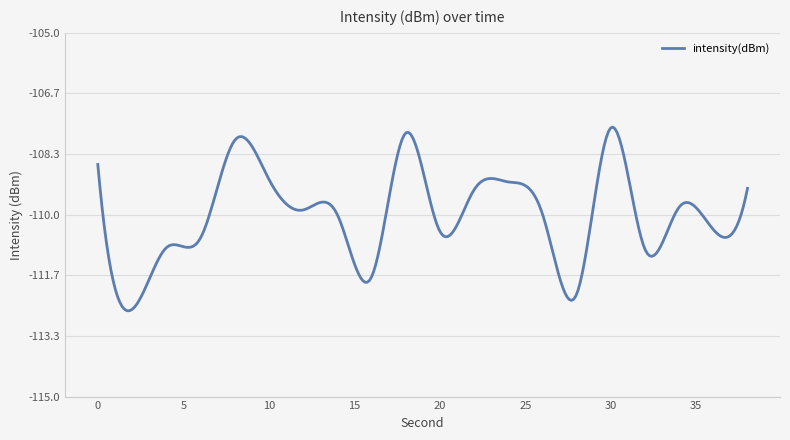

What is the minimum value shown in the chart?

-112.6